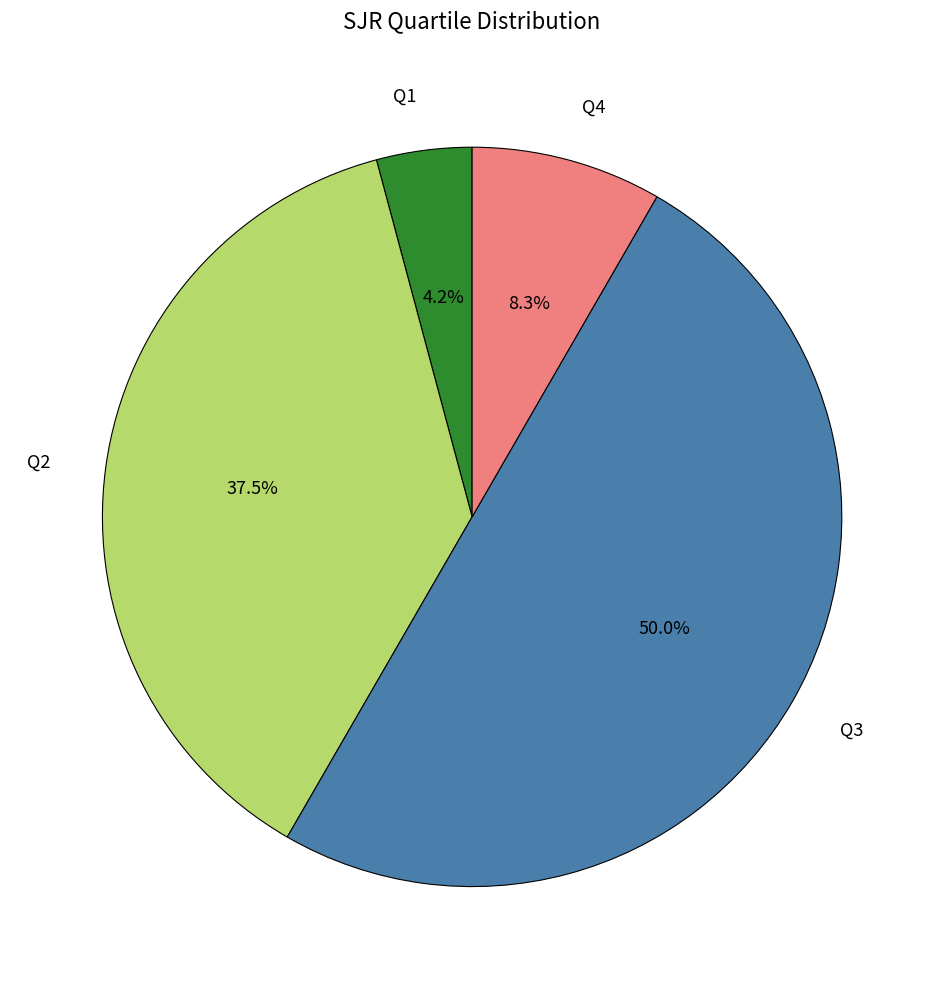

To the nearest percent, what is the average slice percentage?

25%